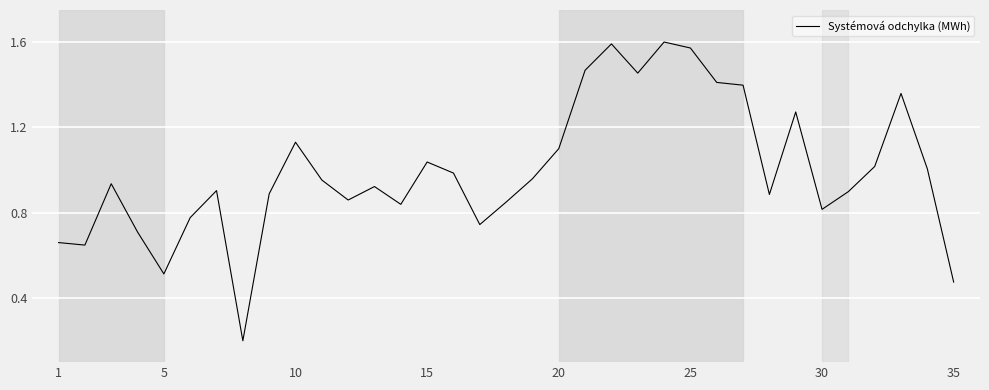

What is the difference between the maximum and second lowest values?

1.1